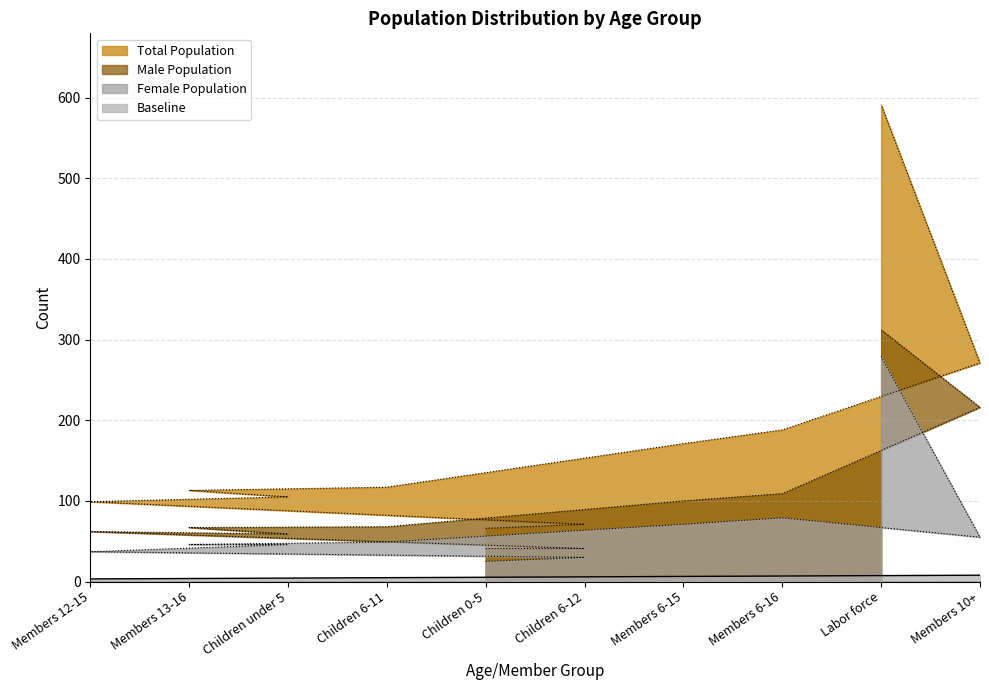

True or false: Total Population and Male Population cross at least once.

False